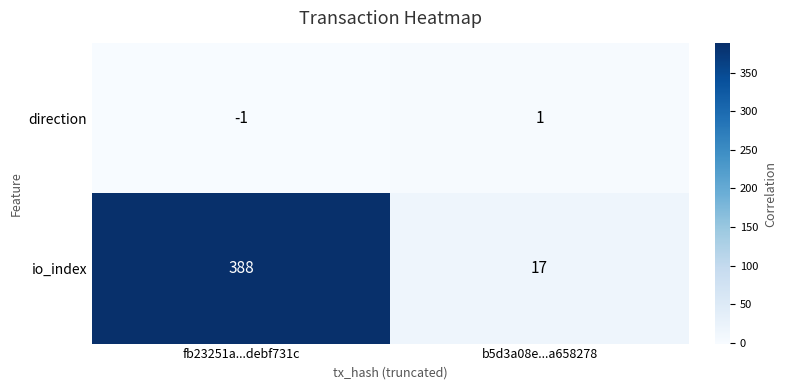

Is the value of direction at b5d3a08e...a658278 greater than the value of io_index at fb23251a...debf731c?

No